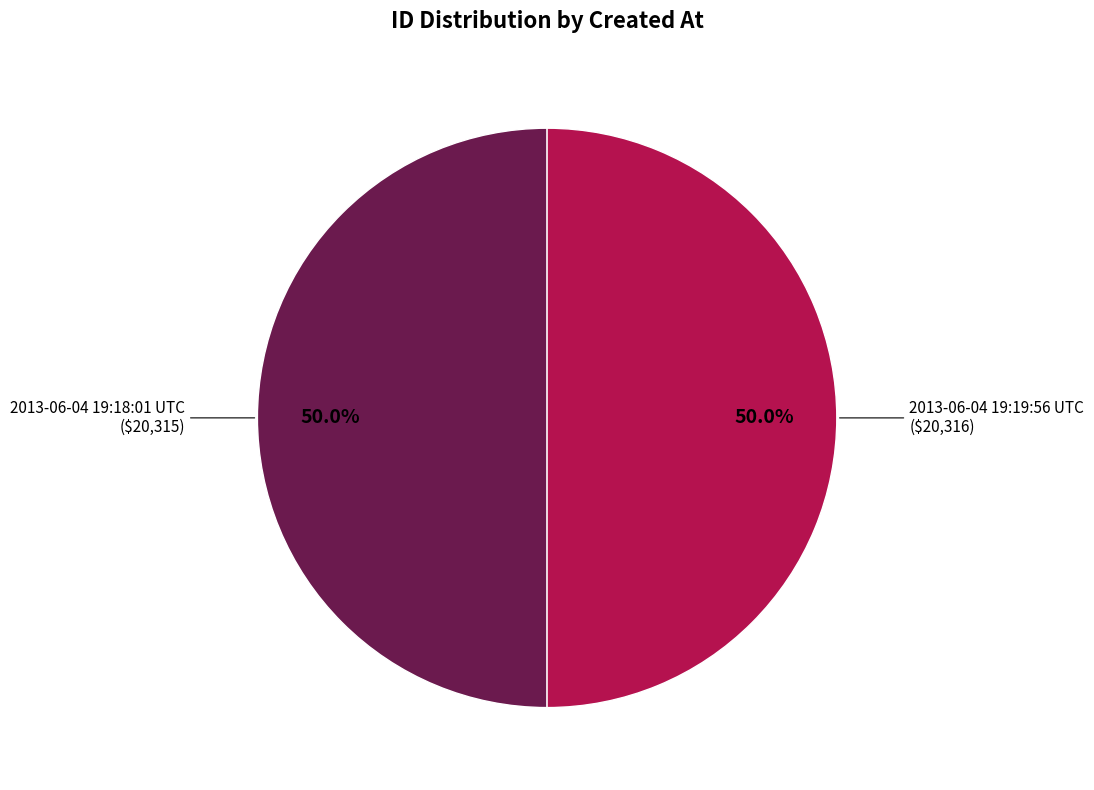

How many segments does this pie chart have?

2